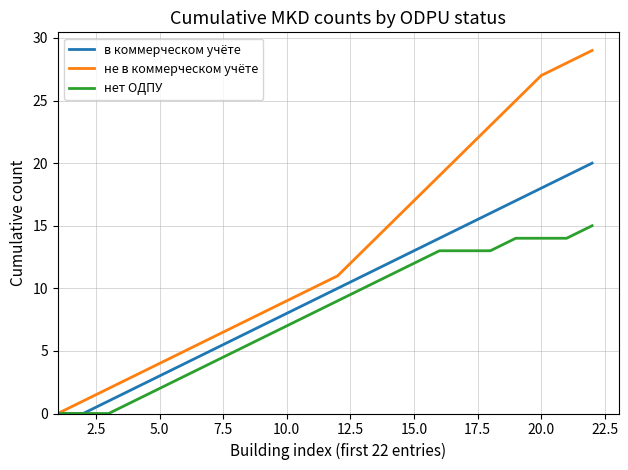

Reading left to right, list all the values displayed in this chart.

в коммерческом учёте: 0	0	1	2	3	4	5	6	7	8	9	10	11	12	13	14	15	16	17	18	19	20
не в коммерческом учёте: 0	1	2	3	4	5	6	7	8	9	10	11	13	15	17	19	21	23	25	27	28	29
нет ОДПУ: 0	0	0	1	2	3	4	5	6	7	8	9	10	11	12	13	13	13	14	14	14	15